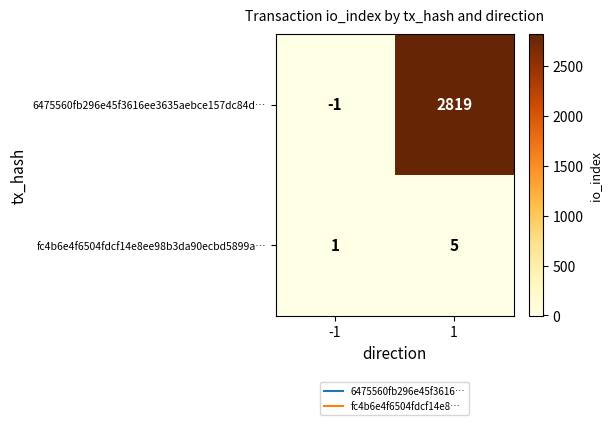

What is the average value of the 6475560fb296e45f3616ee3635aebce157dc84d… series?

1409